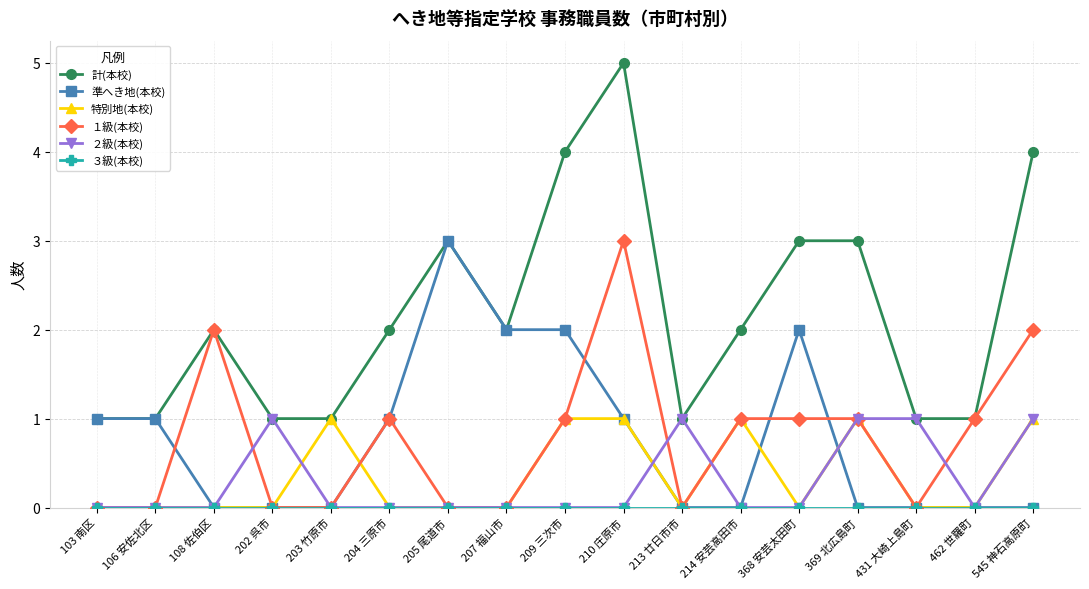

What is the greatest value displayed?

5